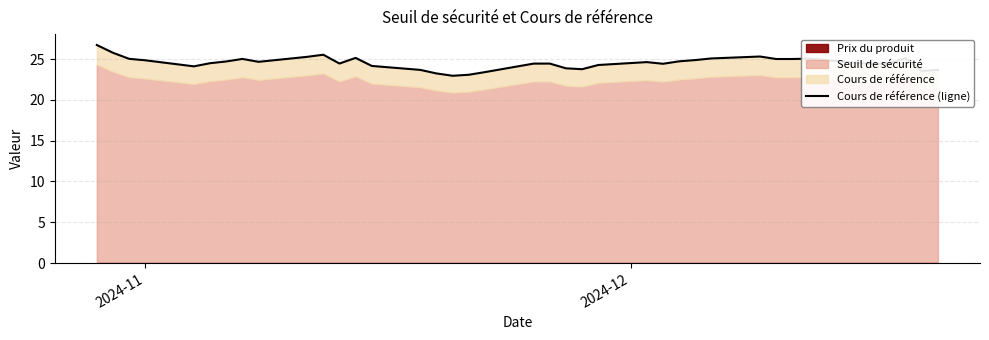

What is the sum of all values?

932.3